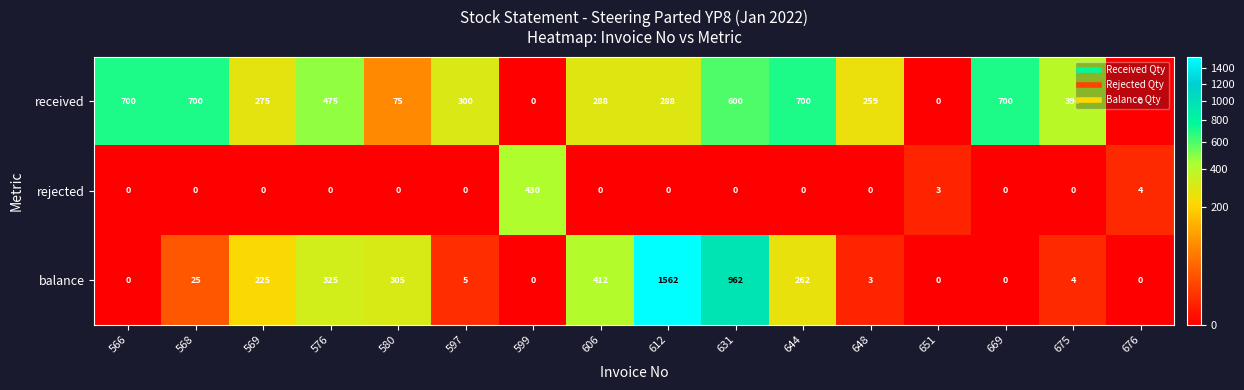

What is the total value across all series at 631?

1562